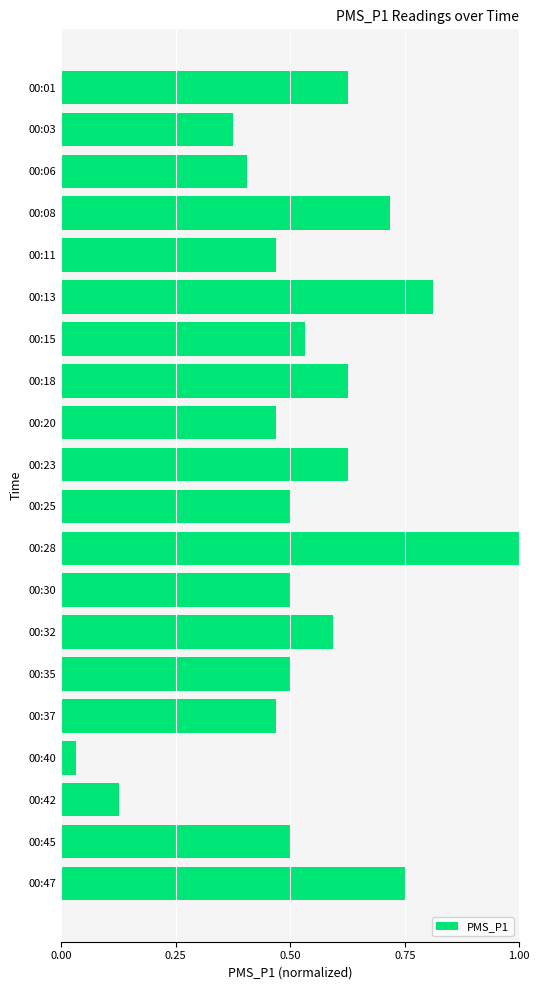

What is the sum of all values?

10.6